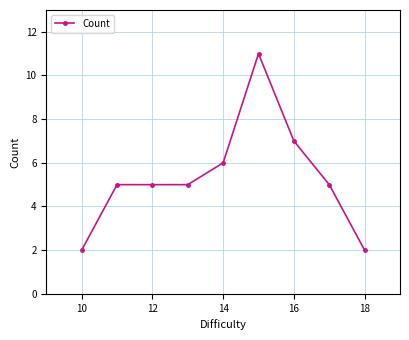

Count the number of data series in this chart.

1